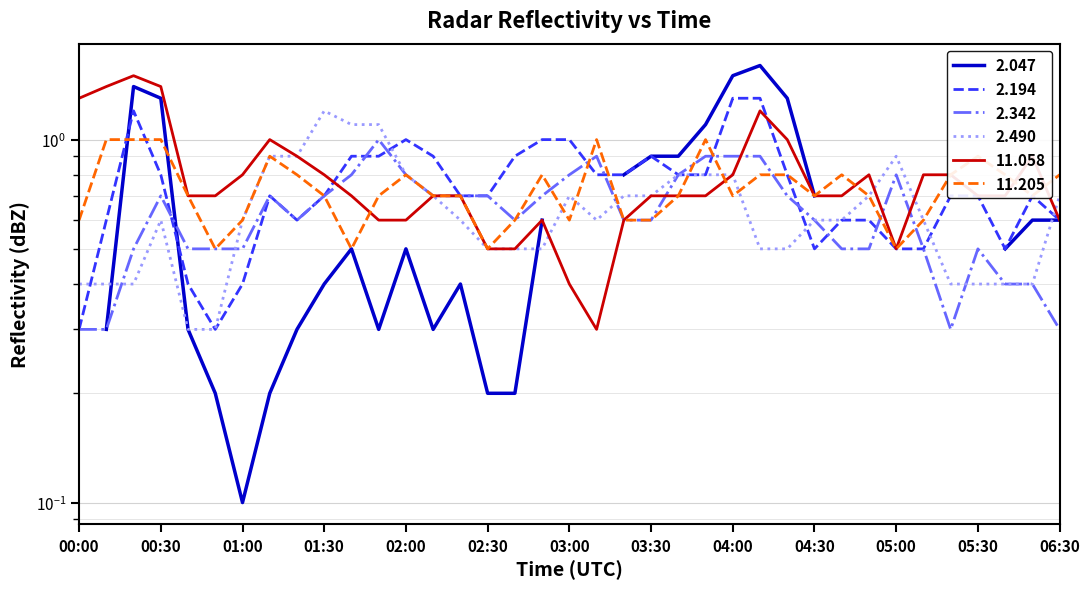

What is the difference between the maximum and minimum values in the 11.205 series?

0.5